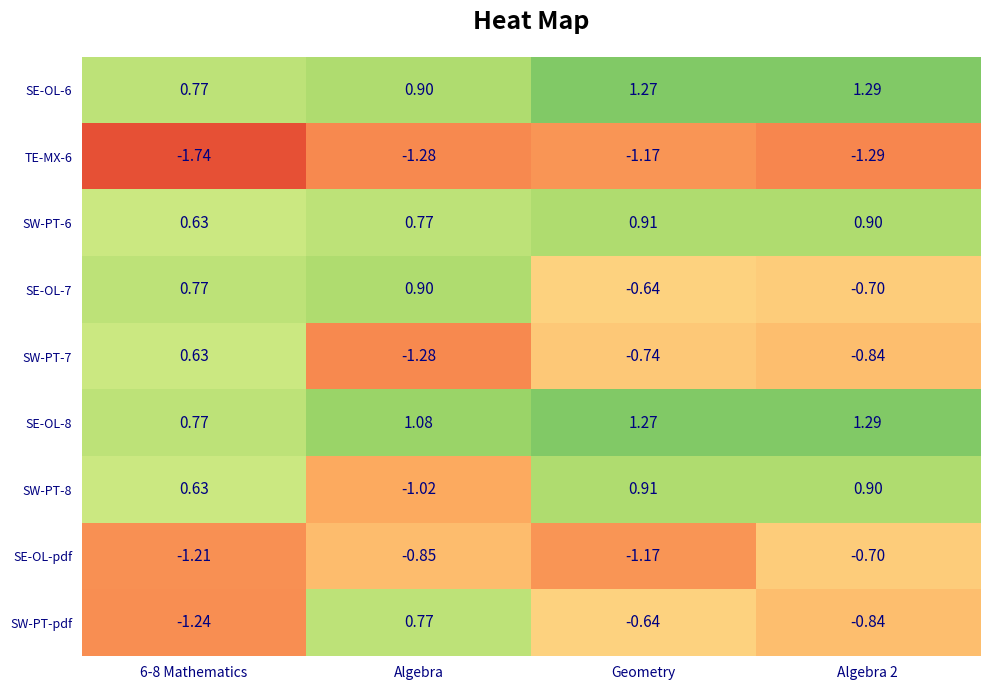

Between Geometry and Algebra 2, which series saw the biggest shift?

SE-OL-pdf